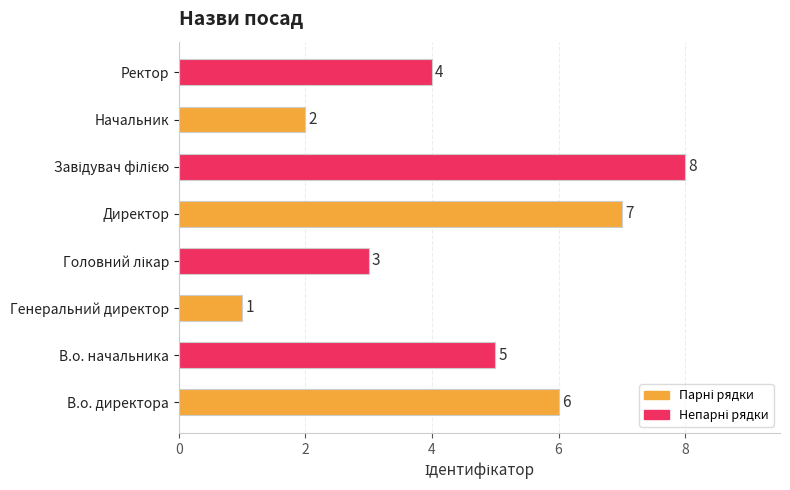

How many bars are there in total?

8